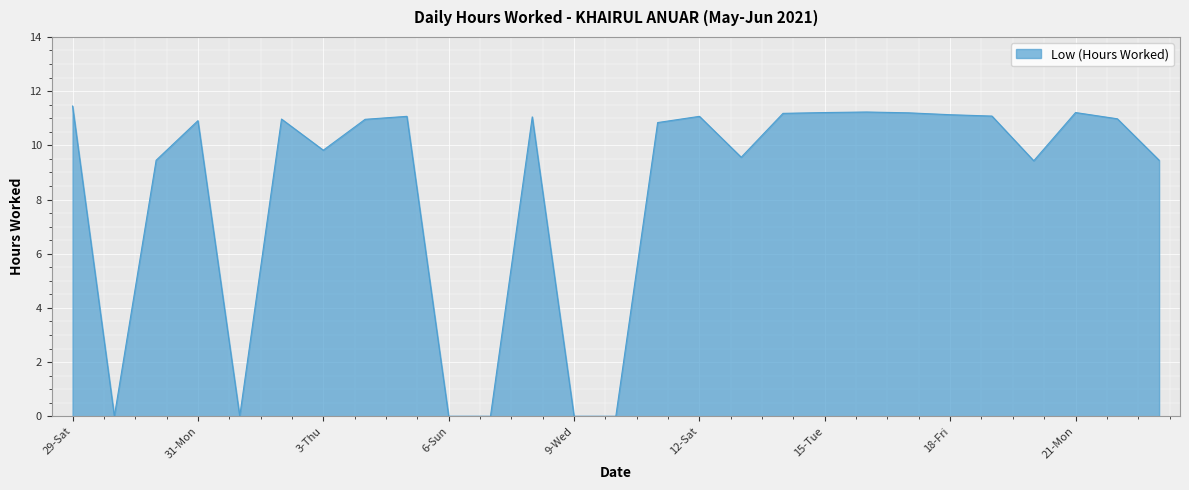

Rank the categories by value from highest to lowest.

29-Sat, 16-Wed, 15-Tue, 21-Mon, 17-Thu, 14-Mon, 18-Fri, 19-Sat, 5-Sat, 12-Sat, 8-Tue, 22-Tue, 2-Wed, 4-Fri, 31-Mon, 11-Fri, 3-Thu, 13-Sun, 30-Sun, 23-Wed, 20-Sun, 30-Sun, 1-Tue, 6-Sun, 7-Mon, 9-Wed, 10-Thu